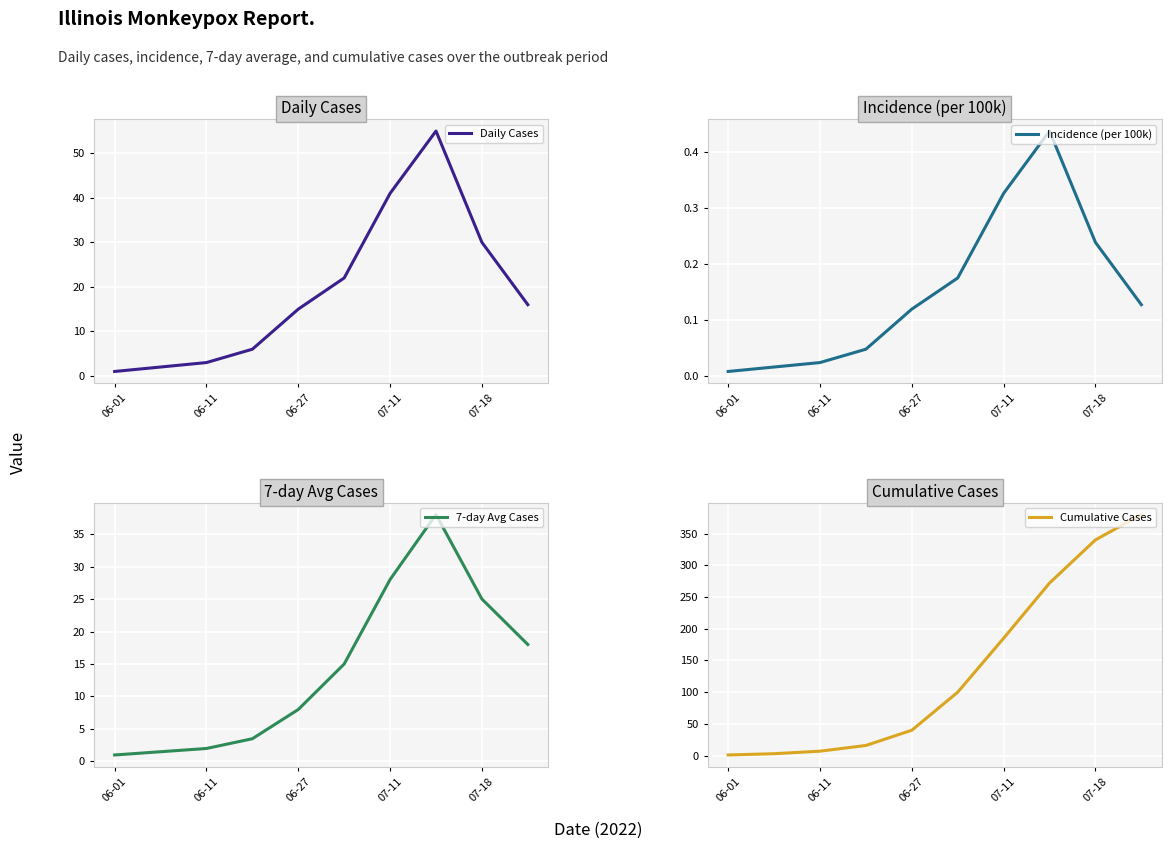

What is the value of the Daily Cases point at the 5th from the left?

15.0